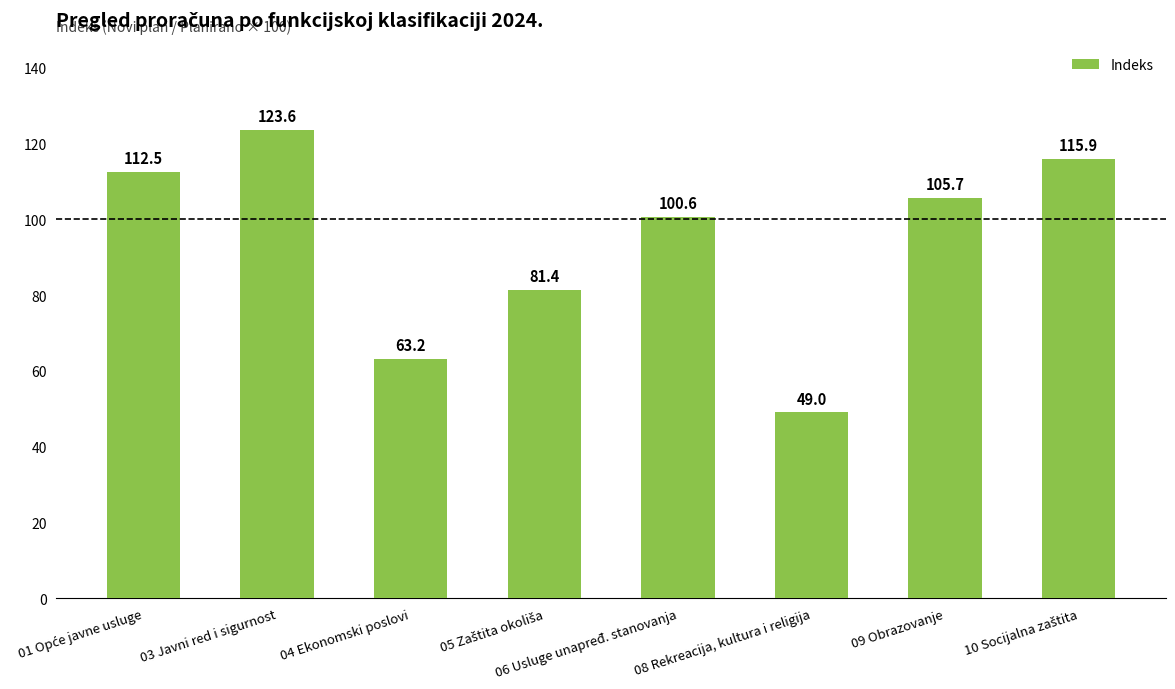

What is the approximate value at 04 Ekonomski poslovi?

63.2